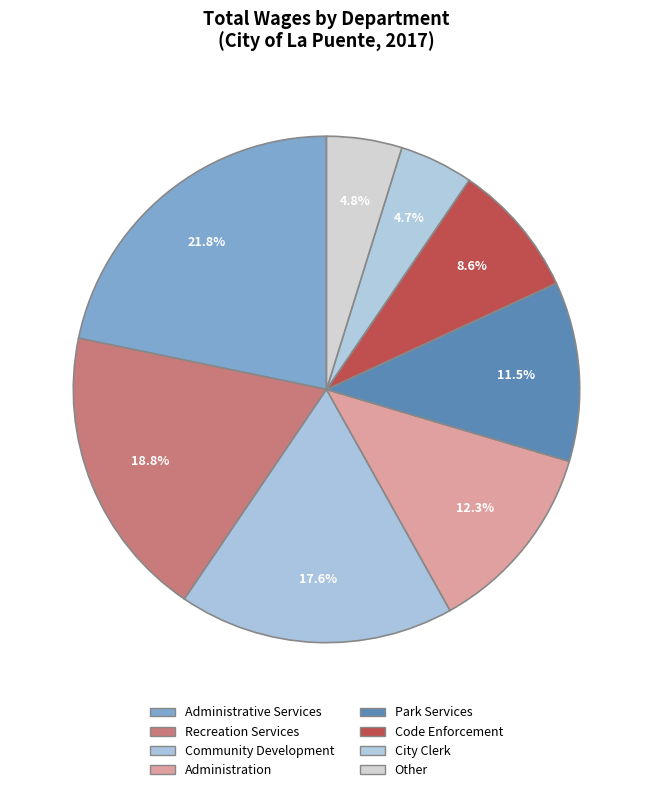

True or false: Administrative Services accounts for 10% of the total.

False